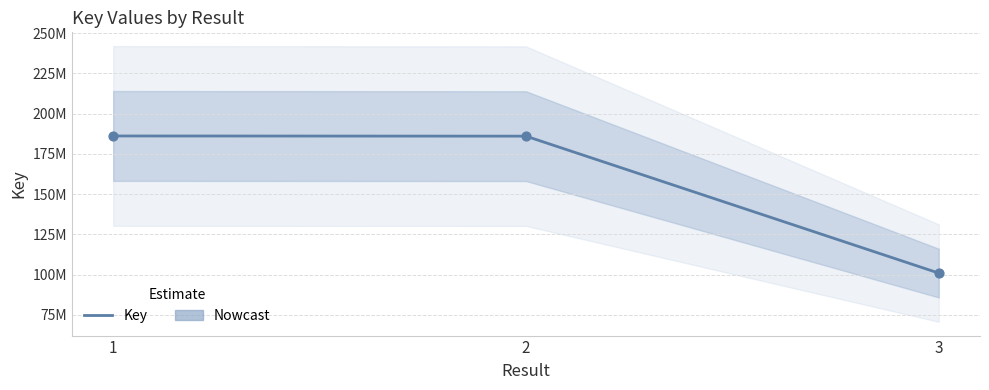

What is the ratio of the value at 2 to the value at 1?

1.0